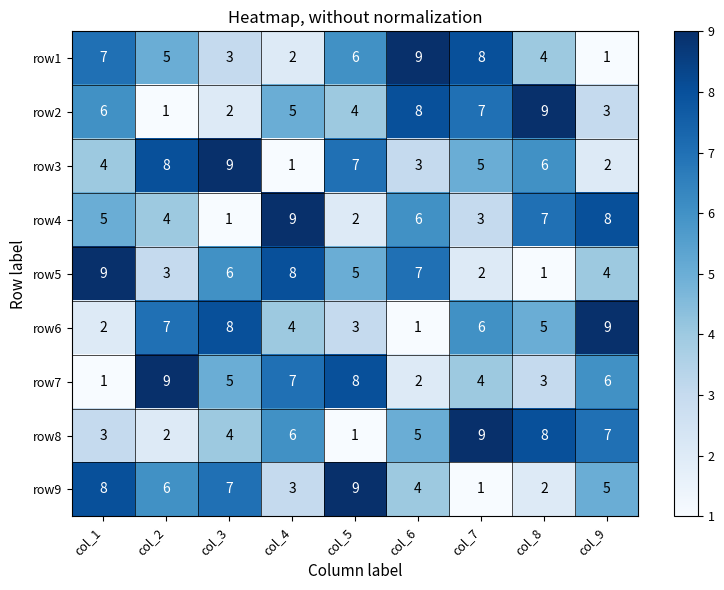

At which label does row1 first exceed 5?

col_1